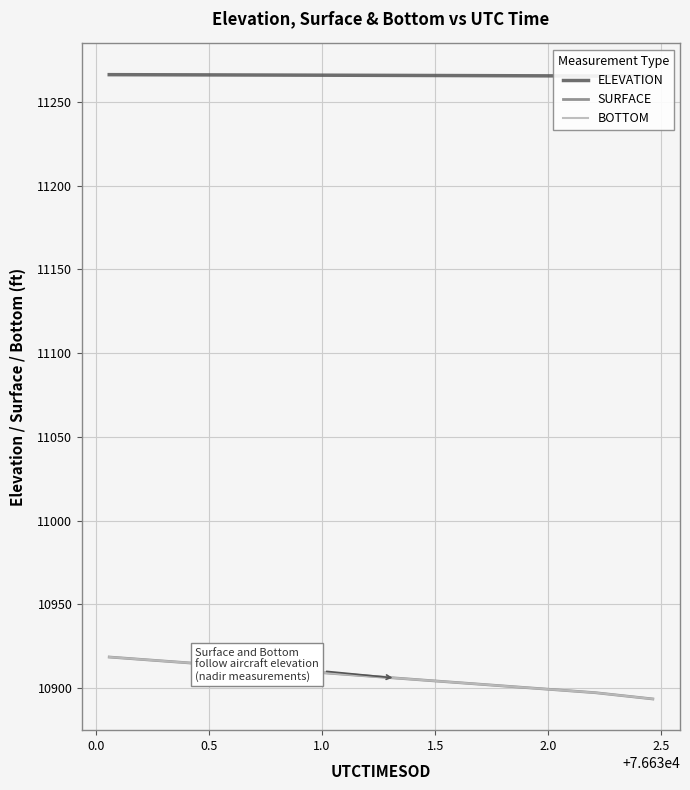

Reading right to left, transcribe all the data shown in this chart.

ELEVATION: 11265.4	11265.4	11265.5	11265.5	11265.6	11265.6	11265.7	11265.7	11265.8	11265.8	11265.9	11265.9	11266.0	11266.0	11266.1	11266.1	11266.2	11266.2	11266.2	11266.3
SURFACE: 10893.5	10895.4	10897.2	10898.5	10899.7	10901.0	10902.2	10903.5	10904.7	10906.0	10907.2	10908.5	10909.8	10911.0	10912.2	10913.5	10914.8	10916.0	10917.3	10918.5
BOTTOM: 10893.5	10895.4	10897.2	10898.5	10899.7	10901.0	10902.2	10903.5	10904.7	10906.0	10907.2	10908.5	10909.8	10911.0	10912.2	10913.5	10914.8	10916.0	10917.3	10918.5